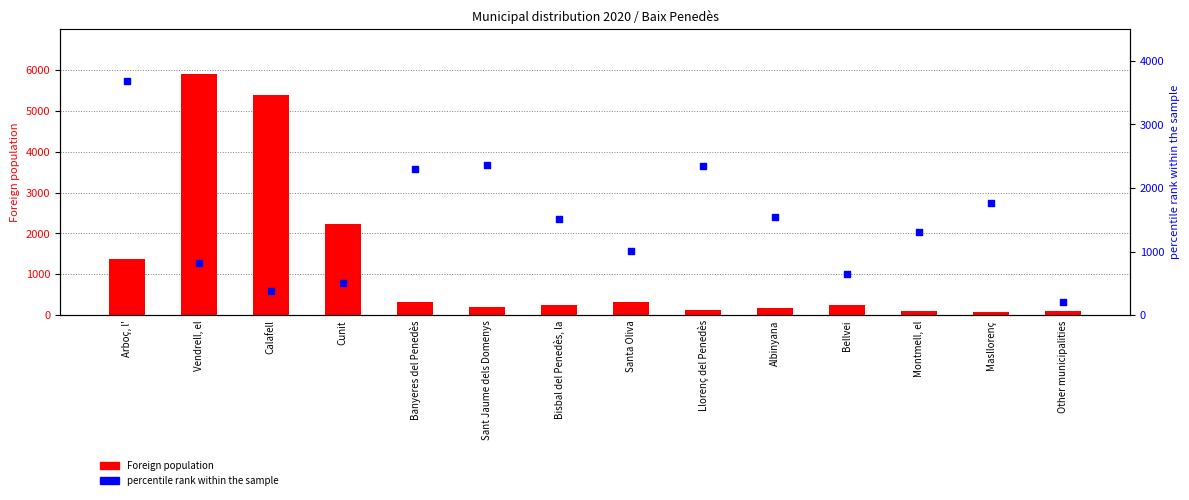

Which series contains the highest Y value?

Foreign population